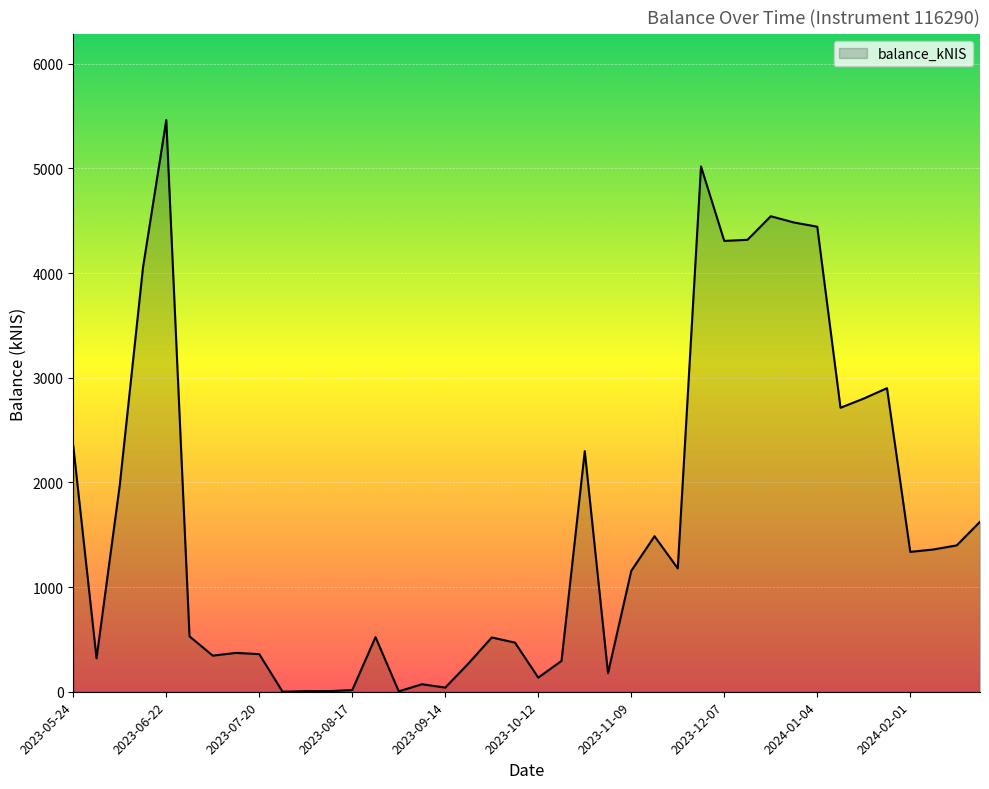

What is the maximum value shown in the chart?

5461.8